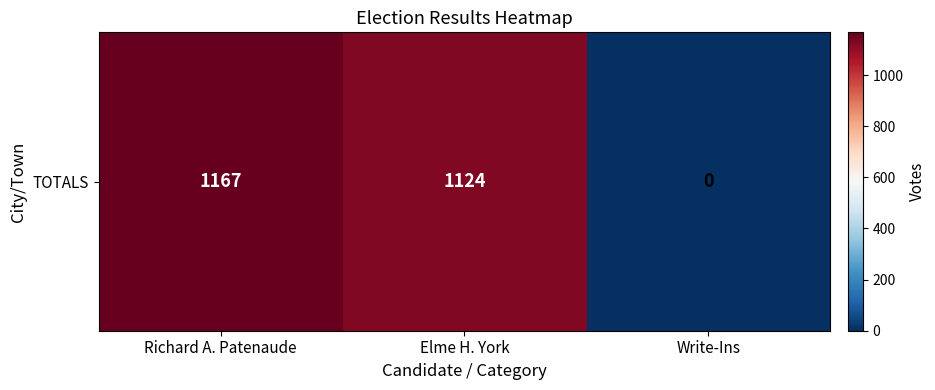

Reading left to right, what are all the values shown in this chart?

1167	1124	0